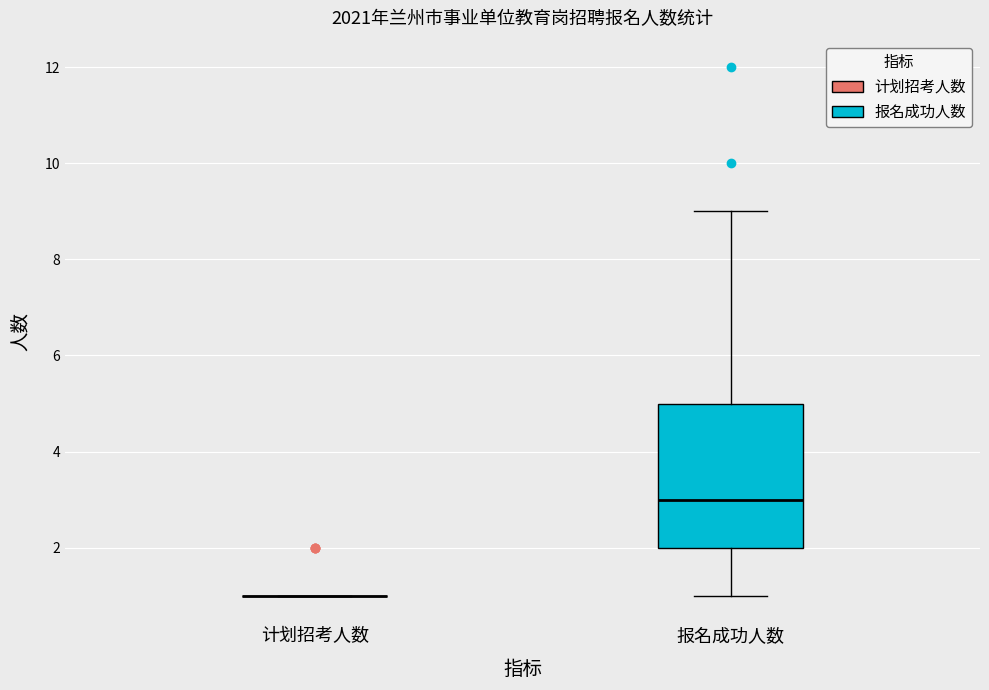

Reading left to right, transcribe this box plot: for each box, give where its median line is, the range the box spans, and where its two whiskers end, as read against the y-axis. The values are not printed on the chart, so give them approximately, as read against the axis.

计划招考人数: box collapsed to a line at 1, whiskers 1 to 1
报名成功人数: median 3, box 2 to 5, whiskers 1 to 9